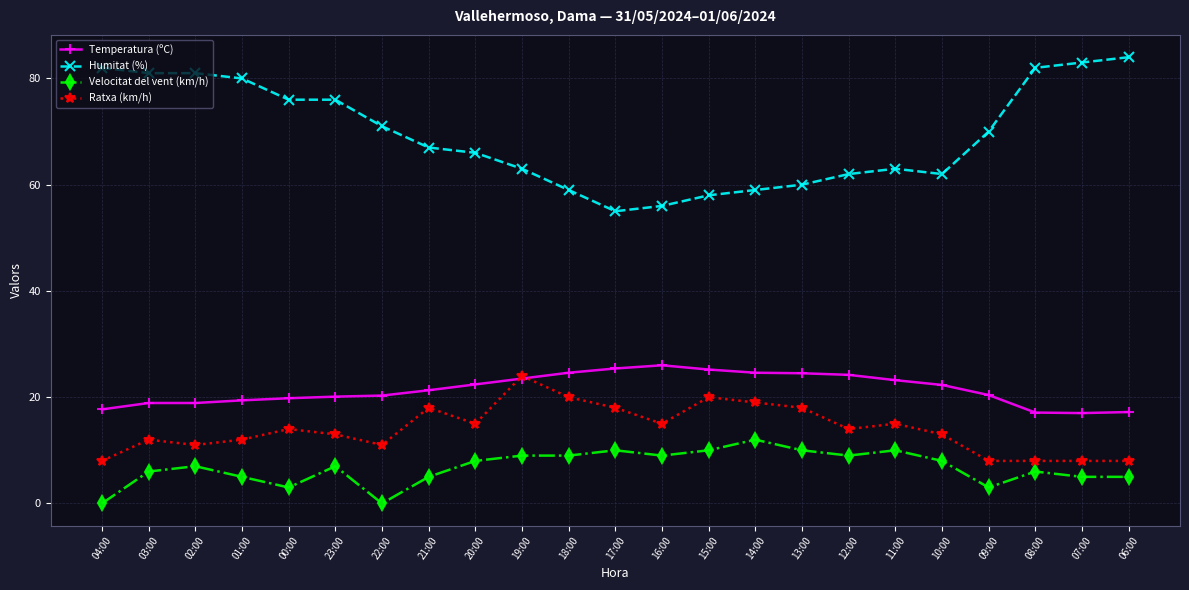

Is the value of Velocitat del vent (km/h) at 15:00 greater than the value of Humitat (%) at 06:00?

No